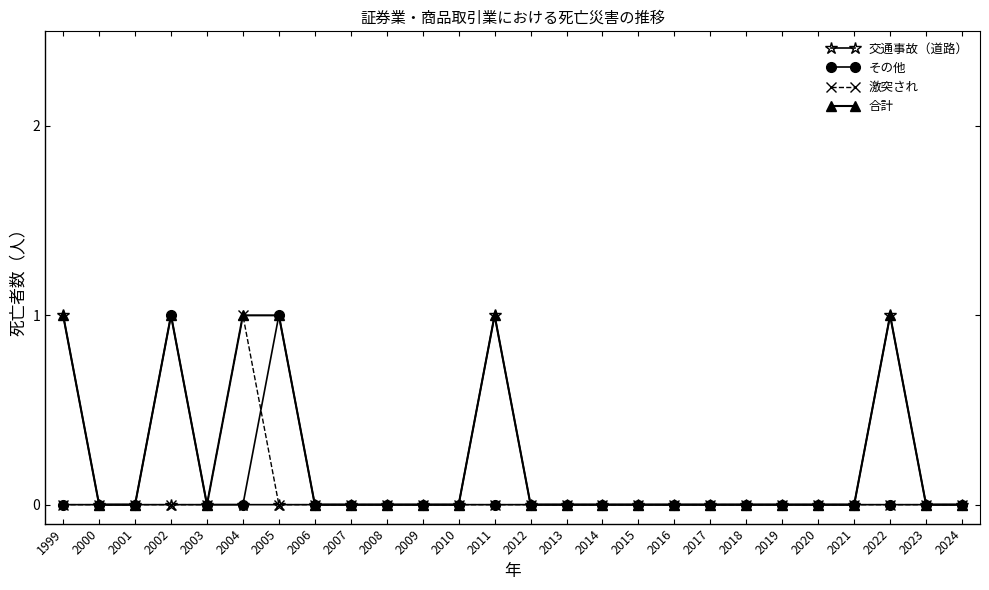

Which series has the largest total across all categories?

合計